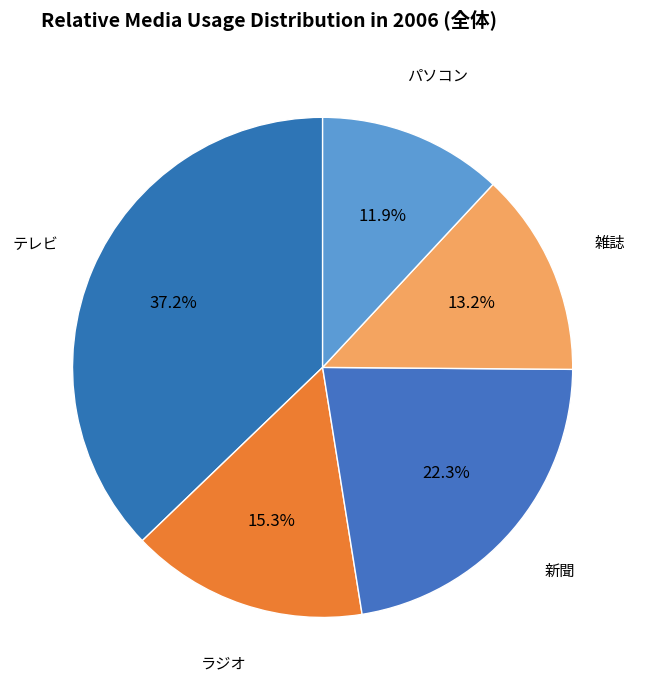

Is there any slice that represents more than half of the pie?

No